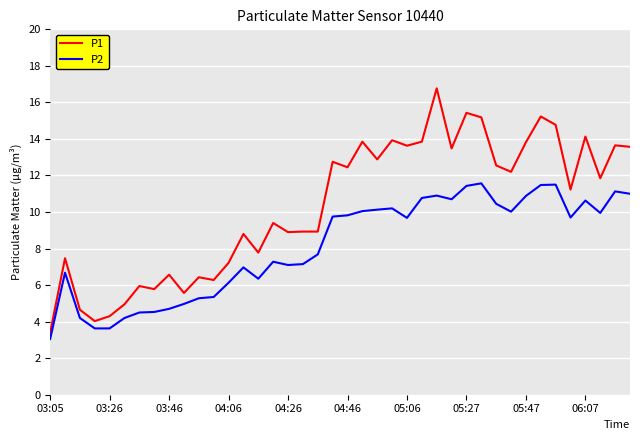

How many values in the P2 series are below 9?

19